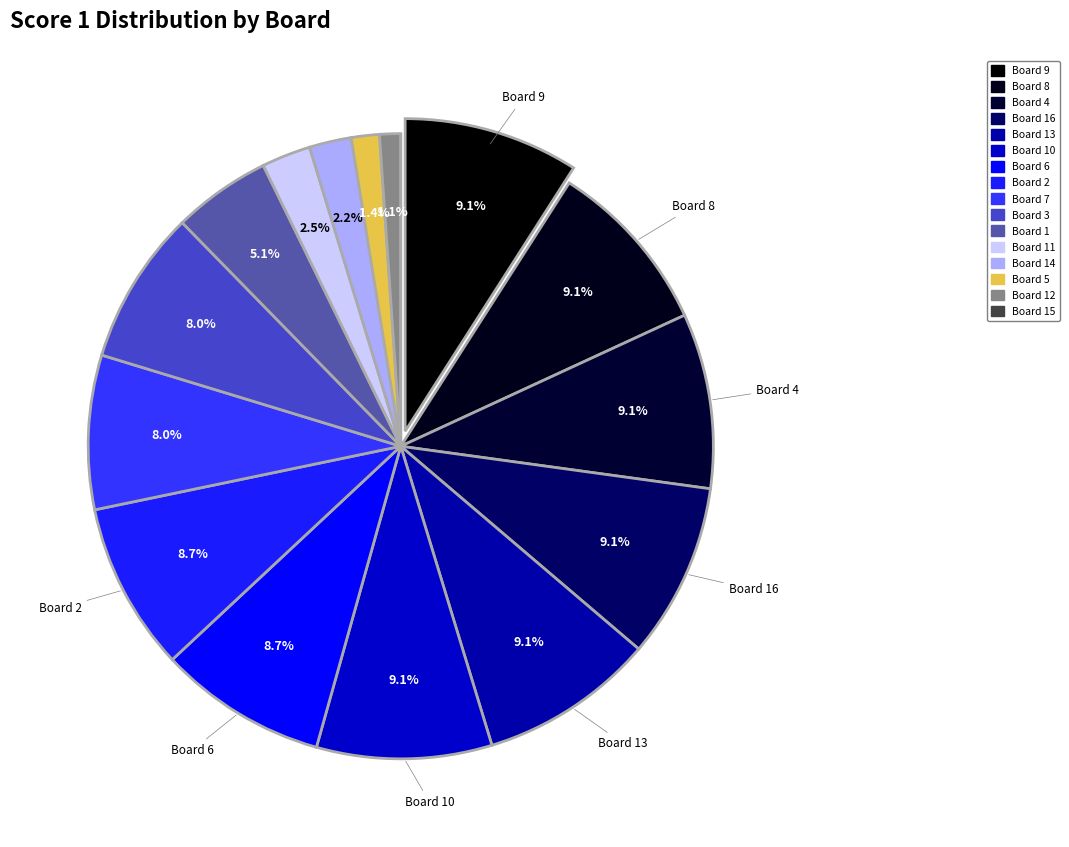

To the nearest percent, what is the average slice percentage?

6%